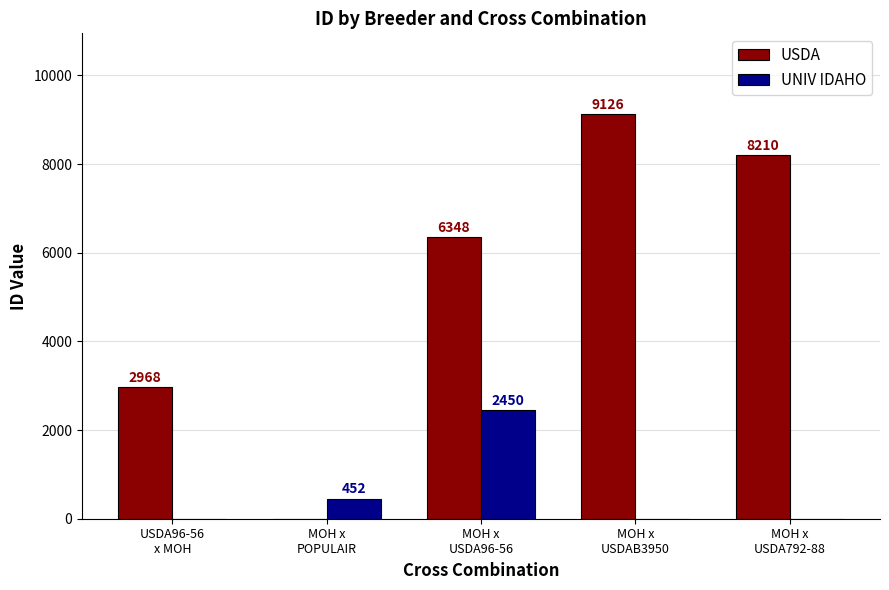

The value of UNIV IDAHO at MOH x
POPULAIR is 785. True or false?

False